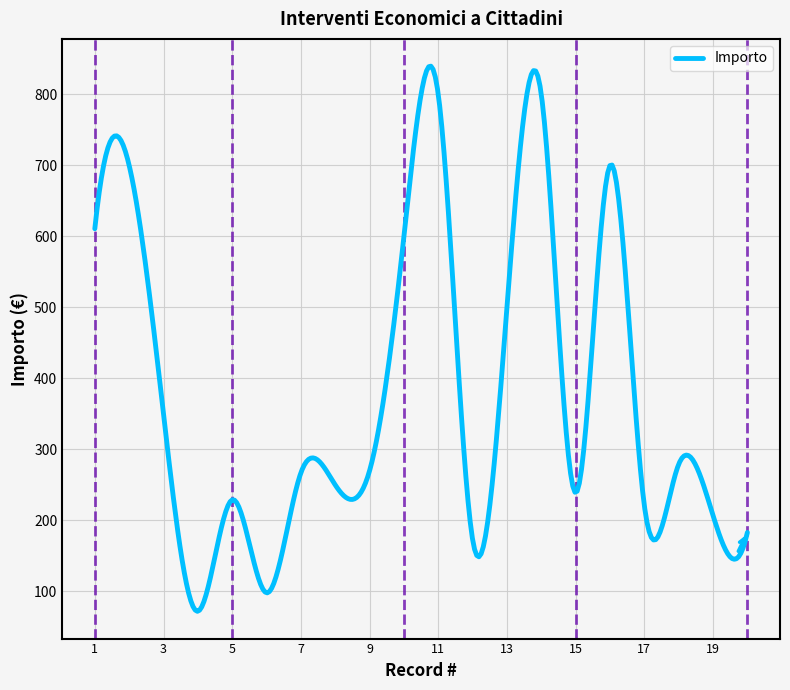

What is the difference between the maximum and minimum values?

767.8